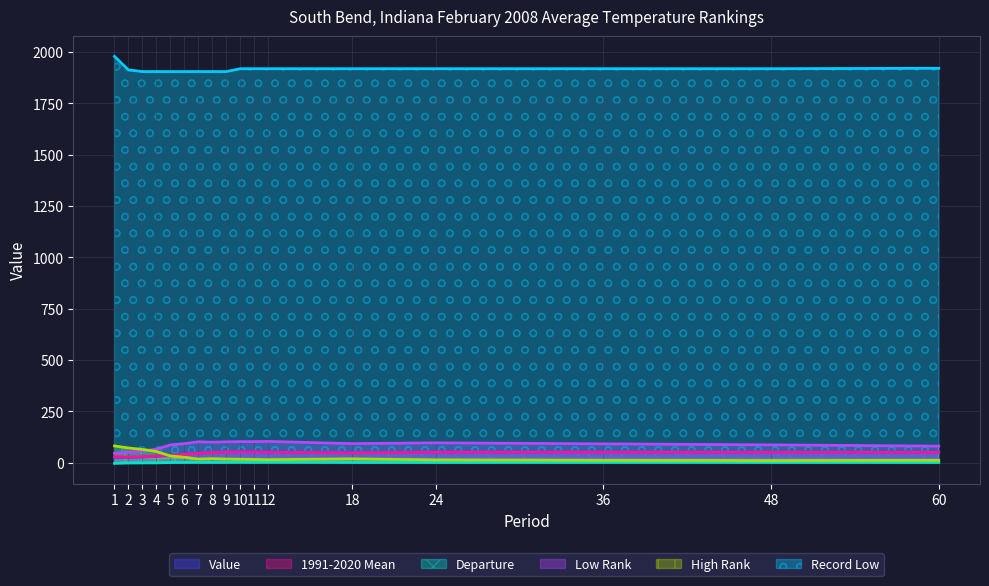

What is the highest value of the Low Rank series?

103.0